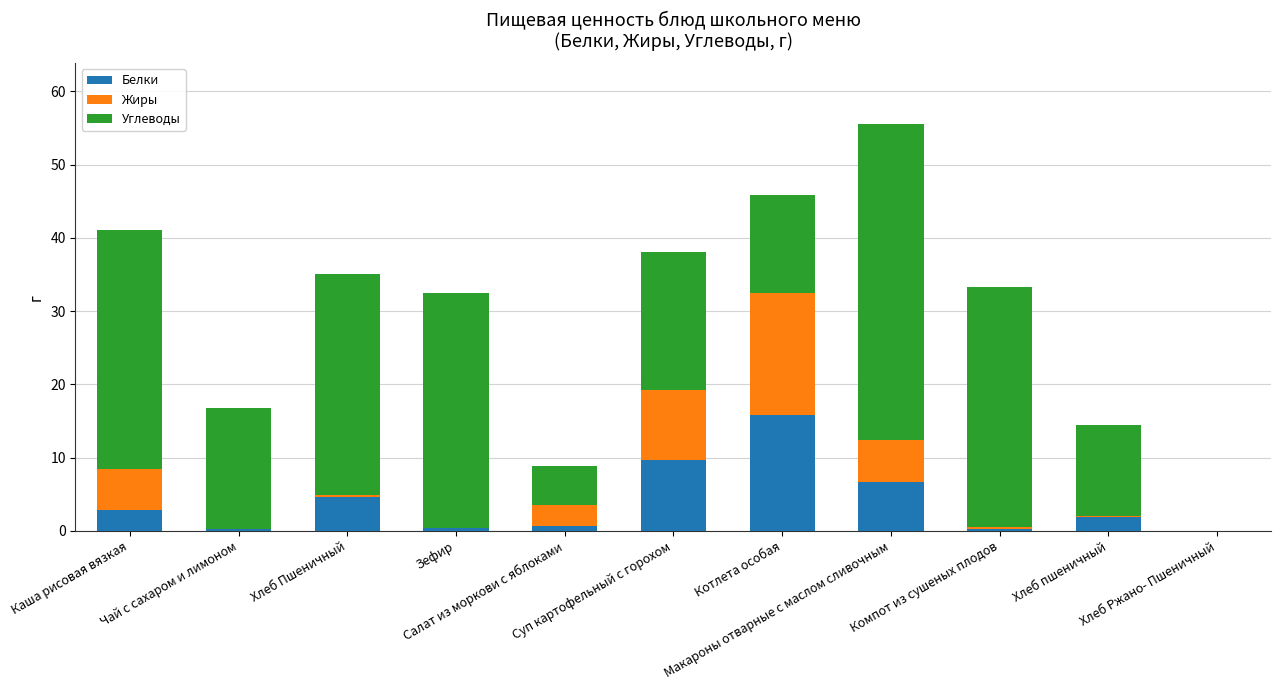

What is the maximum value for Белки?

15.8